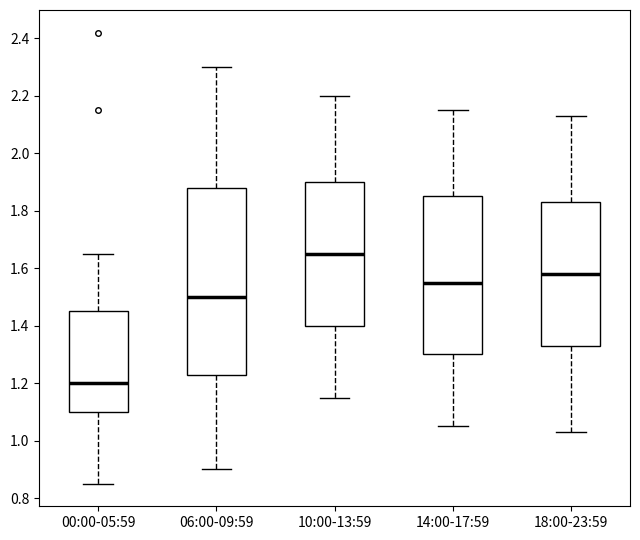

Reading left to right, transcribe this box plot: for each box, give where its median line is, the range the box spans, and where its two whiskers end, as read against the y-axis. The values are not printed on the chart, so give them approximately, as read against the axis.

00:00-05:59: median 1.20, box 1.10 to 1.46, whiskers 0.86 to 1.66
06:00-09:59: median 1.50, box 1.24 to 1.88, whiskers 0.90 to 2.30
10:00-13:59: median 1.66, box 1.40 to 1.90, whiskers 1.16 to 2.20
14:00-17:59: median 1.56, box 1.30 to 1.86, whiskers 1.06 to 2.16
18:00-23:59: median 1.58, box 1.34 to 1.84, whiskers 1.04 to 2.14